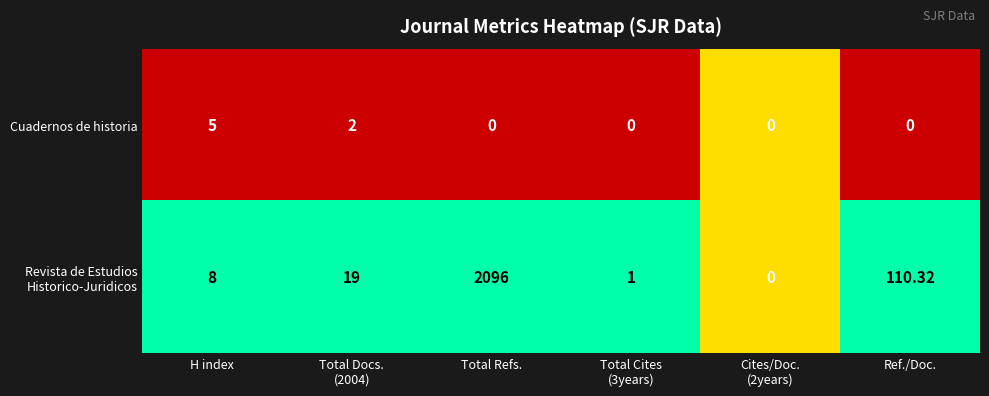

Which category has the highest value across all series?

Total Refs.